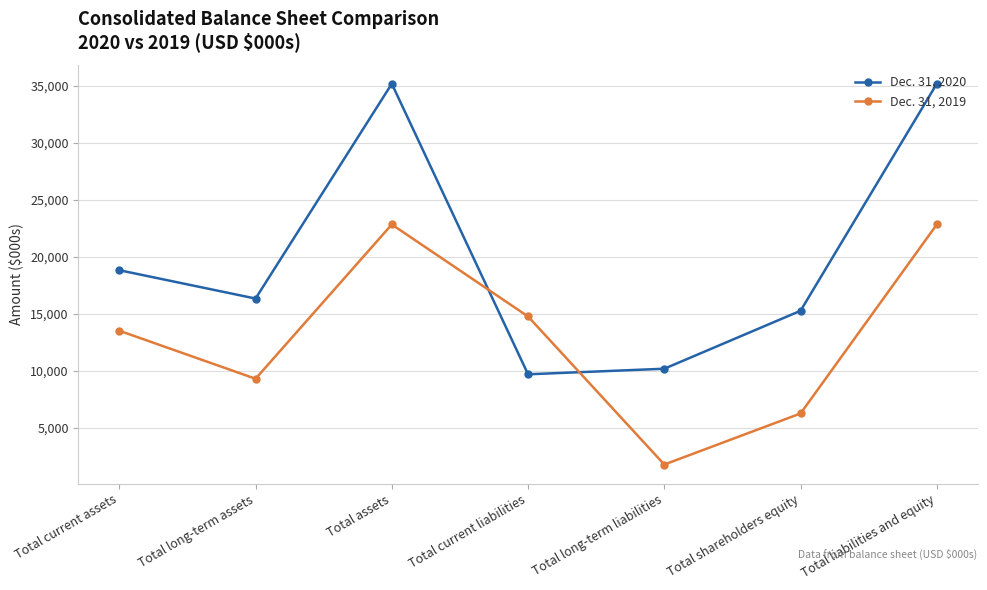

Between which two adjacent categories do Dec. 31, 2019 and Dec. 31, 2020 first intersect?

Total assets and Total current liabilities